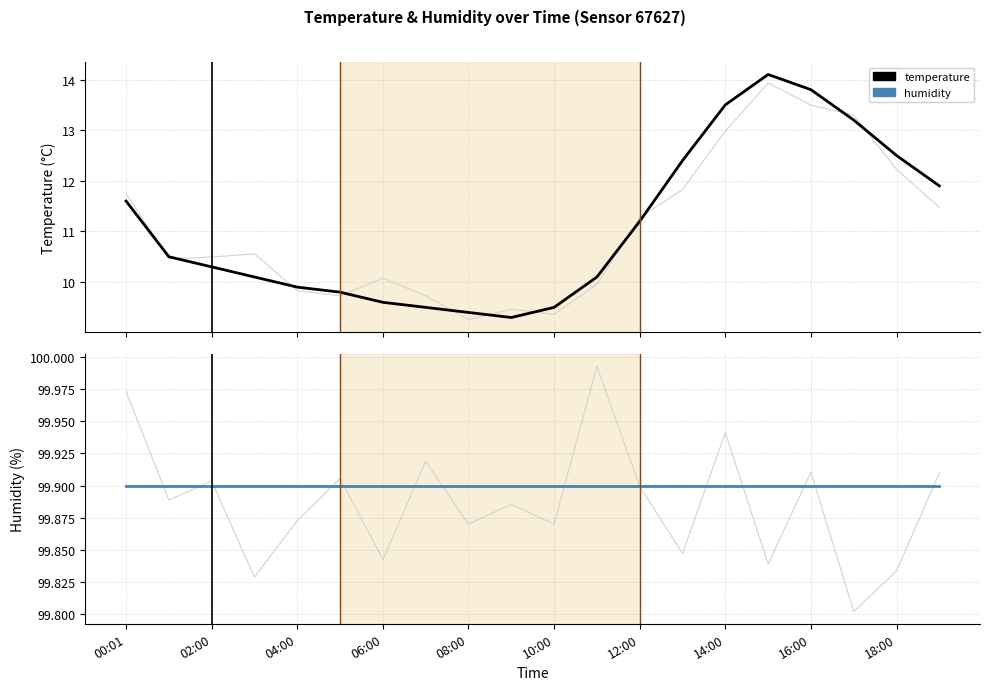

What is the label of the 14th point from the left?

13